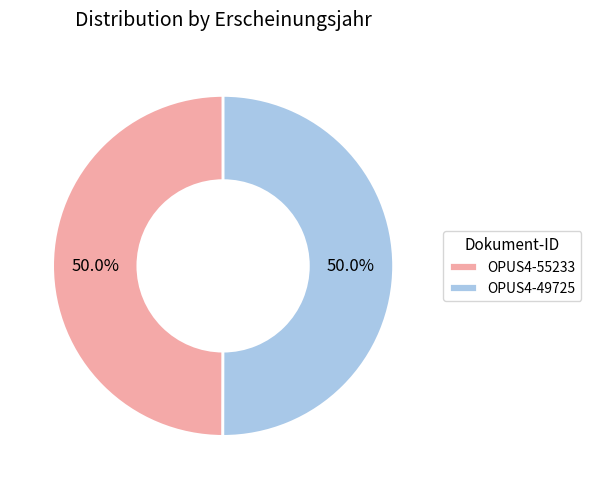

To the nearest percent, what portion does OPUS4-49725 represent?

50%